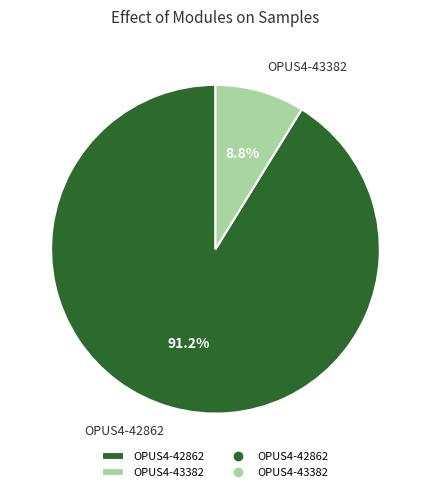

Between OPUS4-42862 and OPUS4-43382, which is larger?

OPUS4-42862